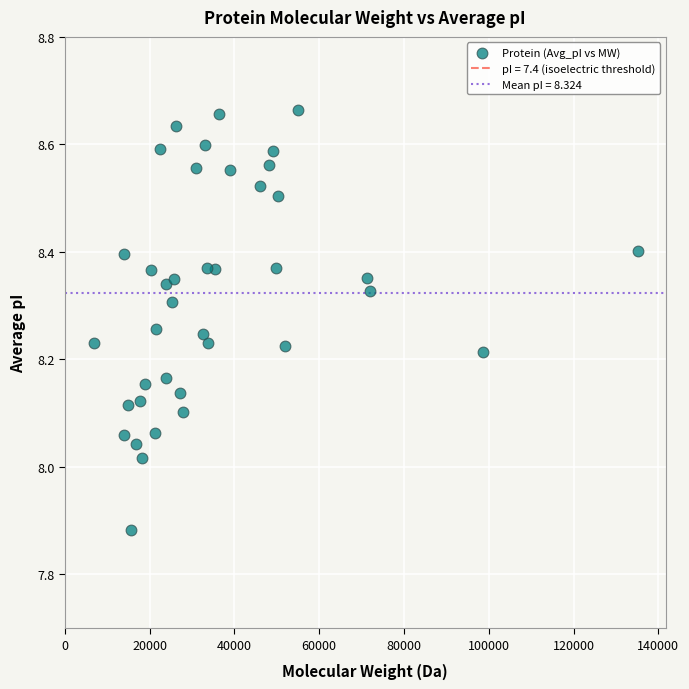

What is the range of Y values (max minus min)?

0.8